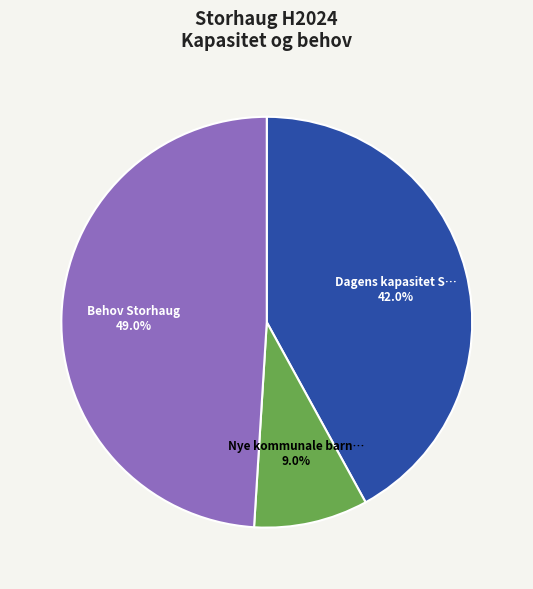

To the nearest percent, what is the average slice percentage?

33%